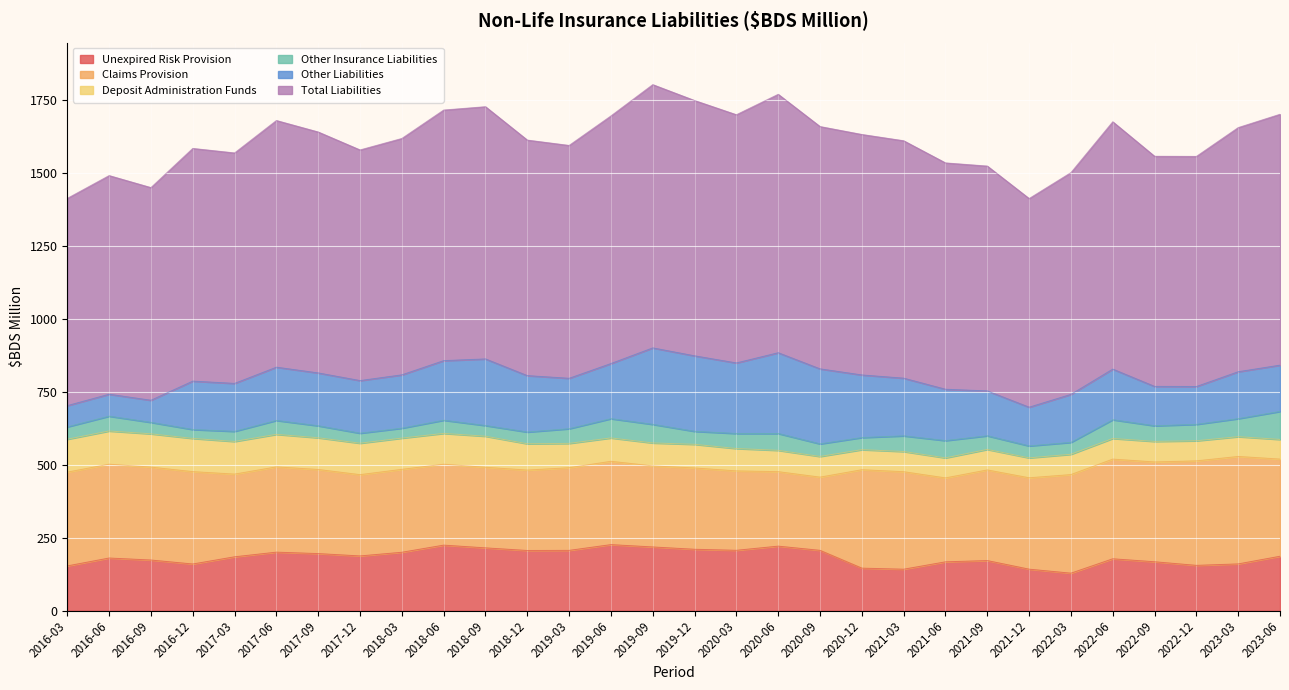

True or false: Claims Provision and Total Liabilities cross at least once.

False